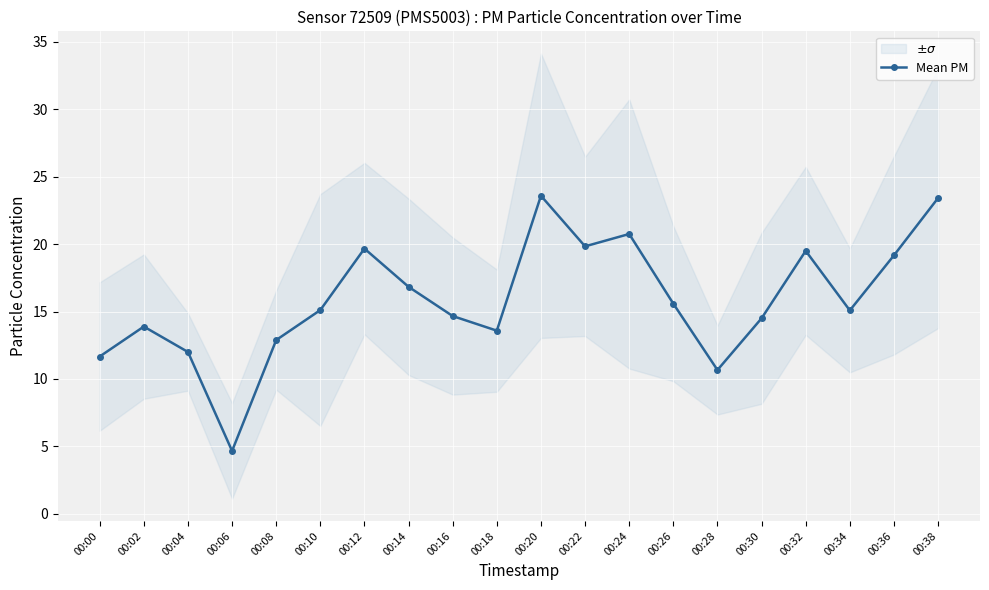

Which label corresponds to the largest value in the chart?

00:20